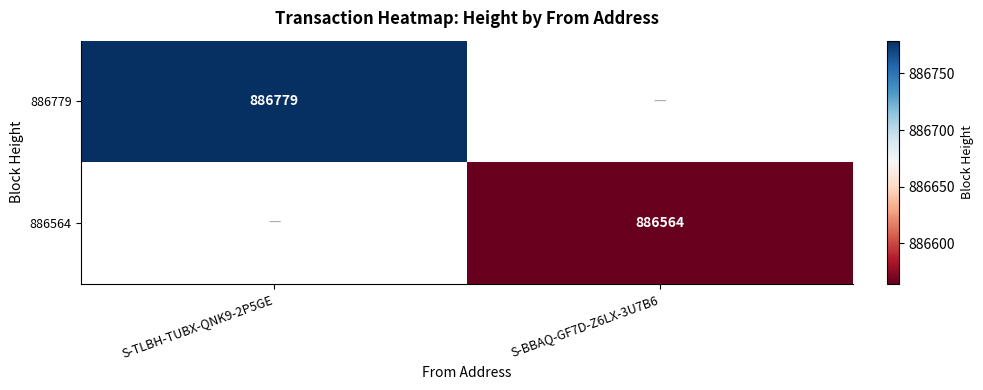

The value of 886564 at S-BBAQ-GF7D-Z6LX-3U7B6 is 886564. True or false?

True